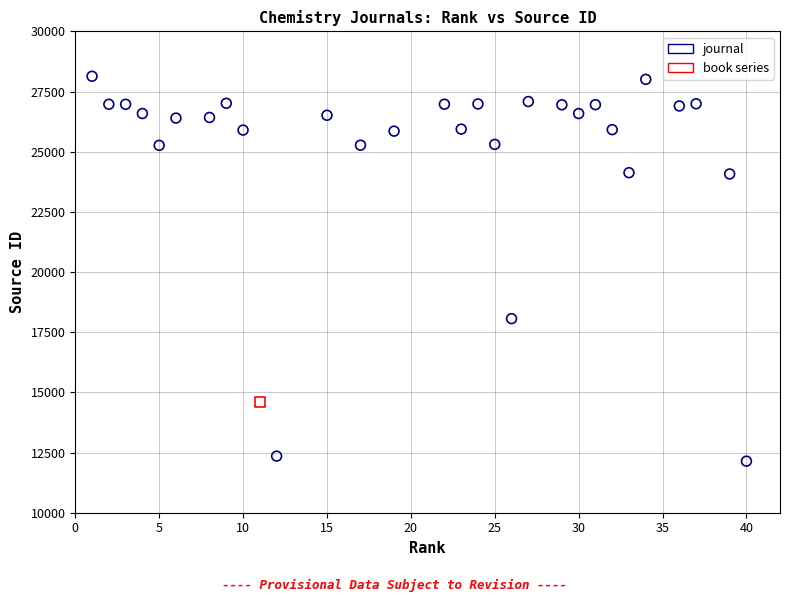

What are all the series names shown in the legend?

journal, book series